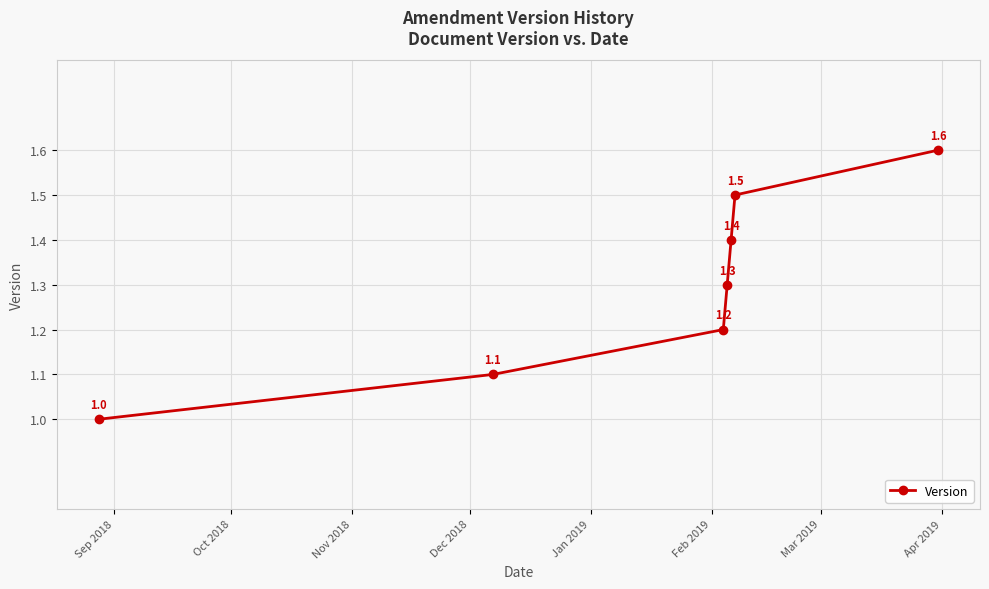

How many values are between 1 and 2?

7